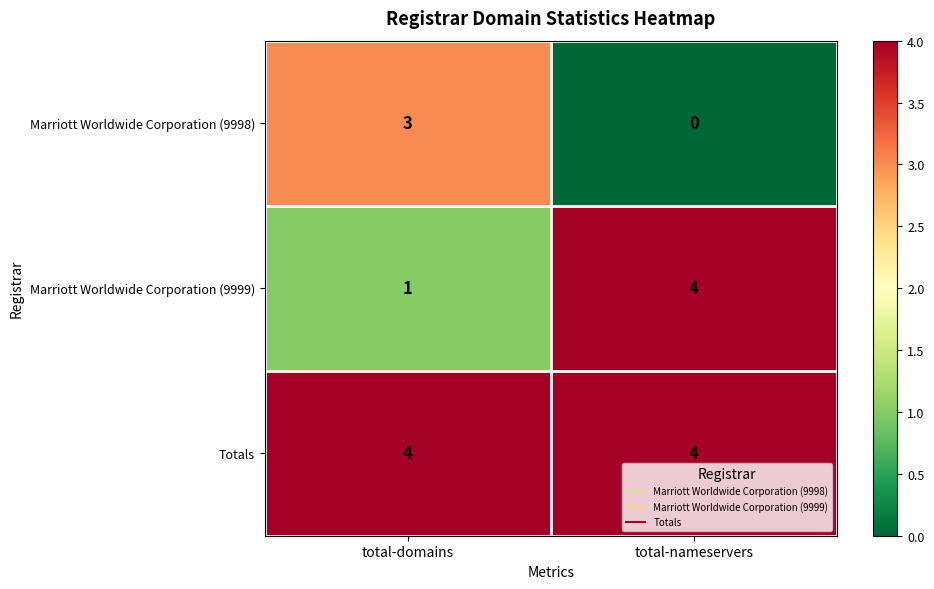

The value of Totals at total-nameservers is 4. True or false?

True